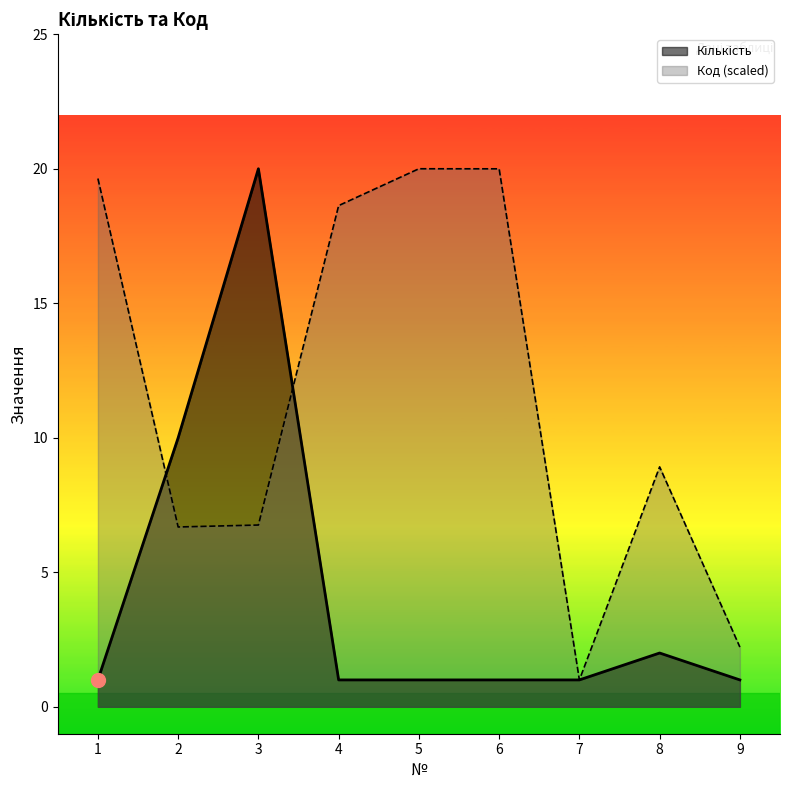

What are all the series names shown in the legend?

Кількість, Код